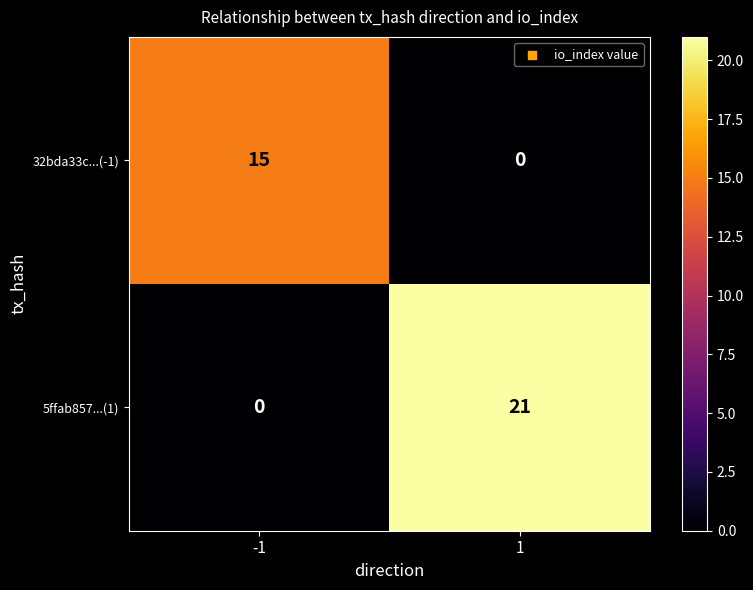

Rank the series by their maximum value, from highest to lowest.

5ffab857...(1), 32bda33c...(-1)